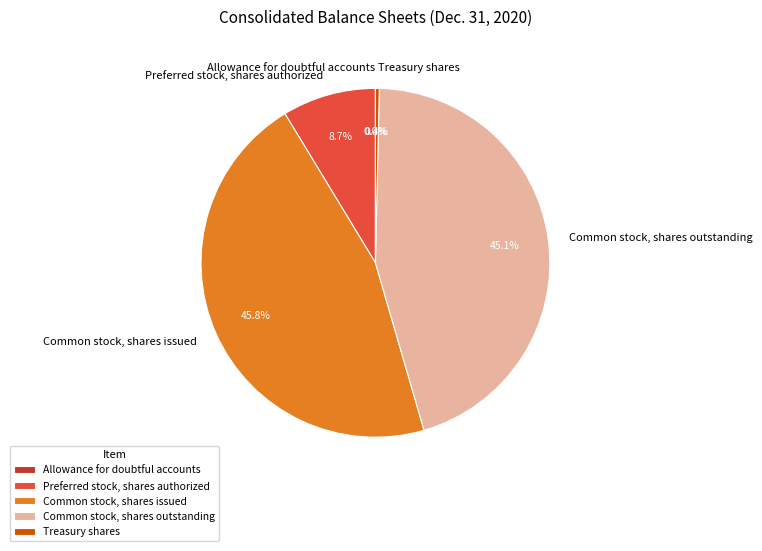

Does any single category account for the majority?

No